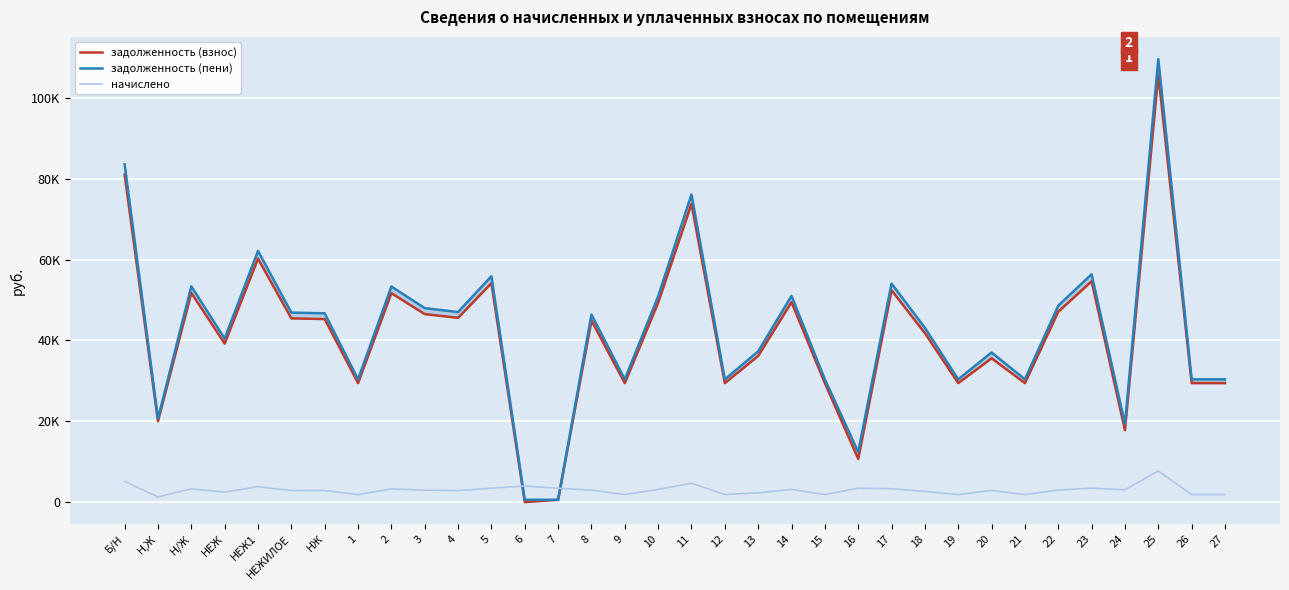

Is it true that задолженность (взнос) equals 44950.3 at 9?

False